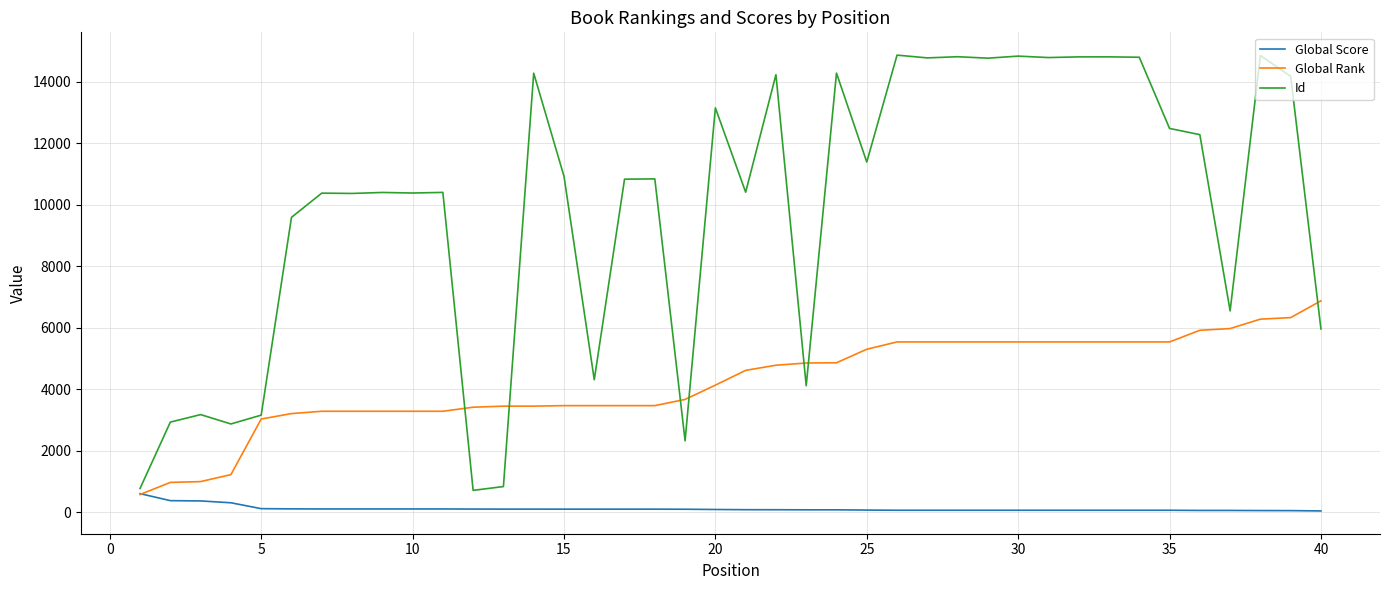

Which series has the largest total across all categories?

Id